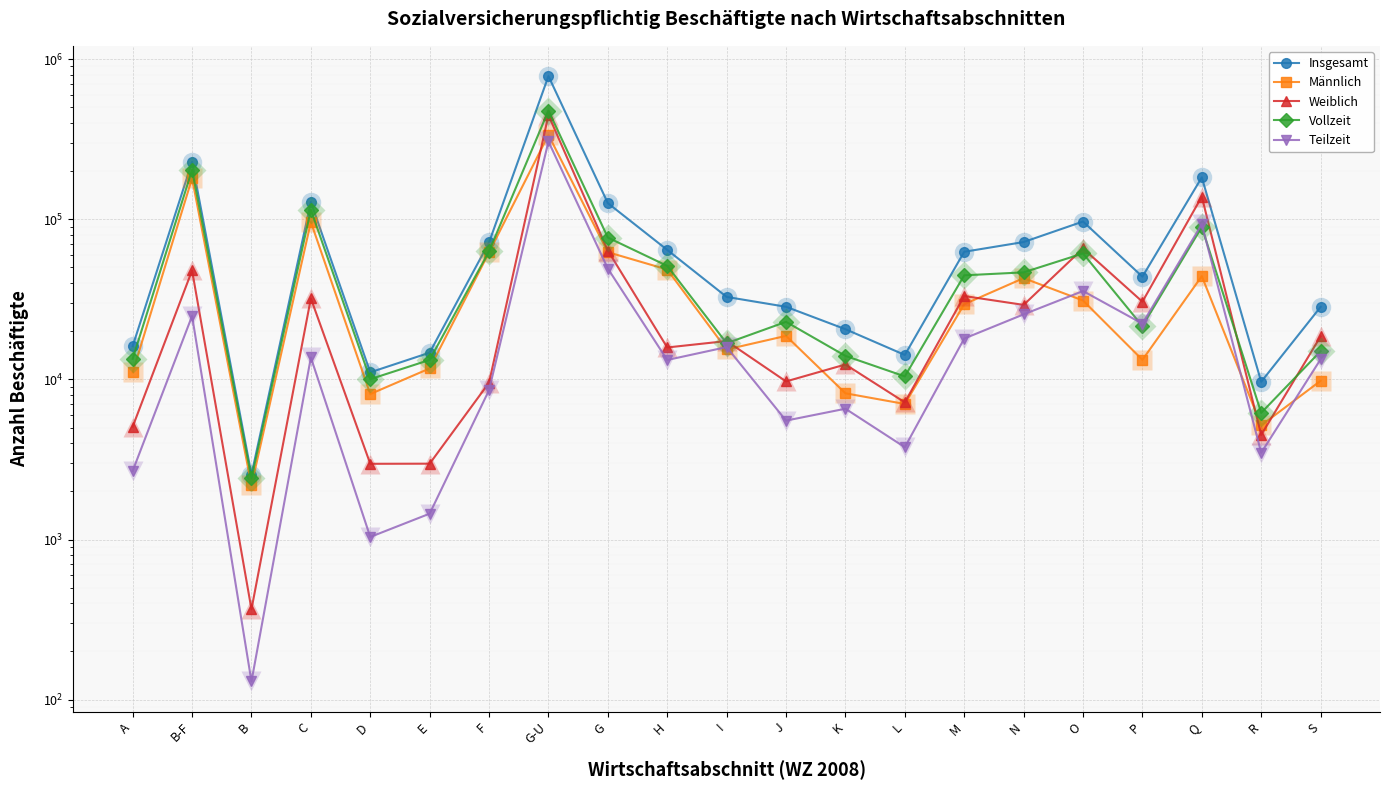

Where is Vollzeit nearest to the value 239820?

B-F